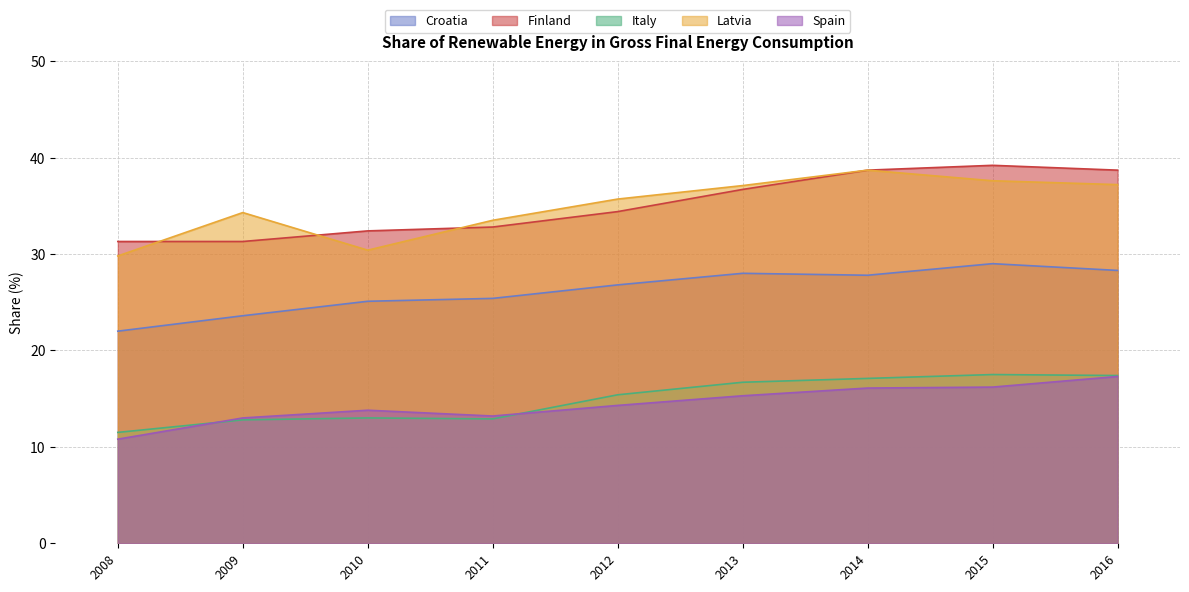

Read the Finland value at 2016.

38.7